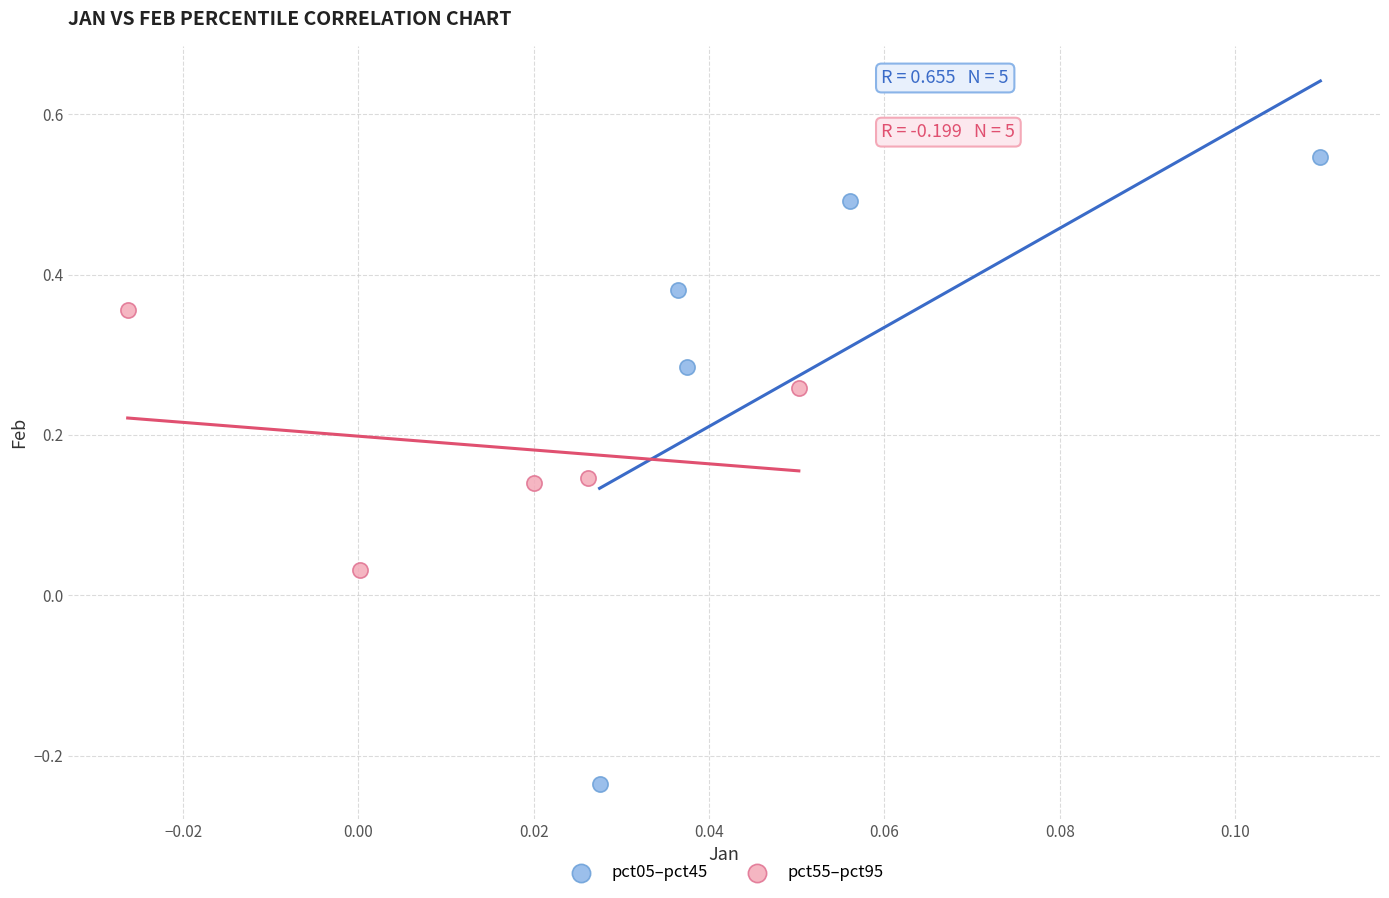

Which series reaches the minimum Y coordinate?

pct05–pct45